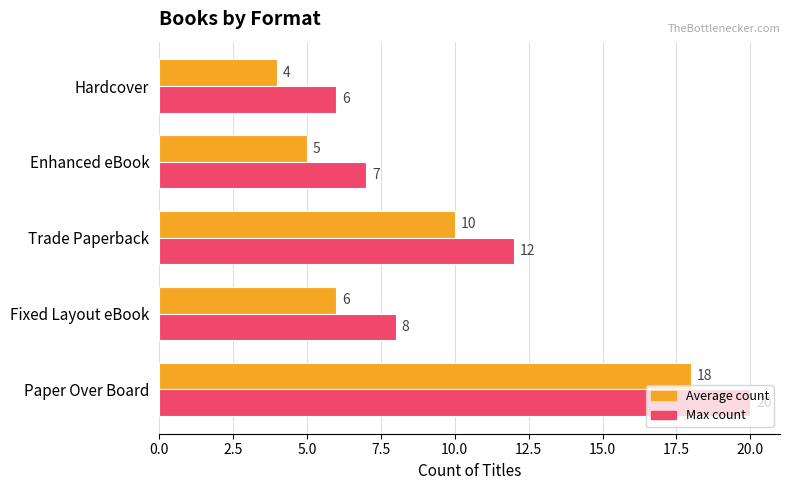

What is the maximum value for Average count?

18